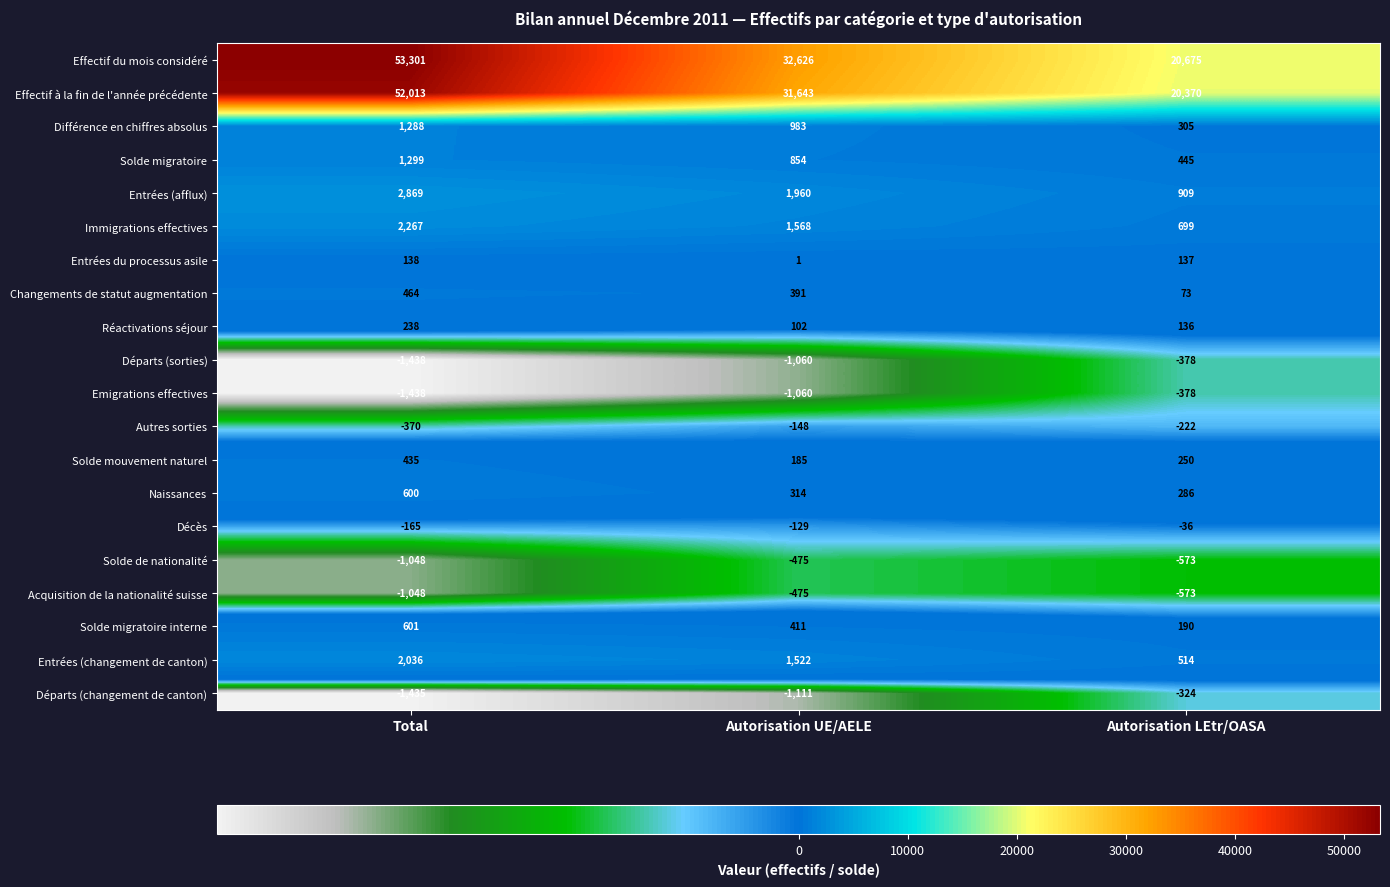

True or false: Effectif à la fin de l'année précédente has a value of 31643 at Autorisation UE/AELE.

True